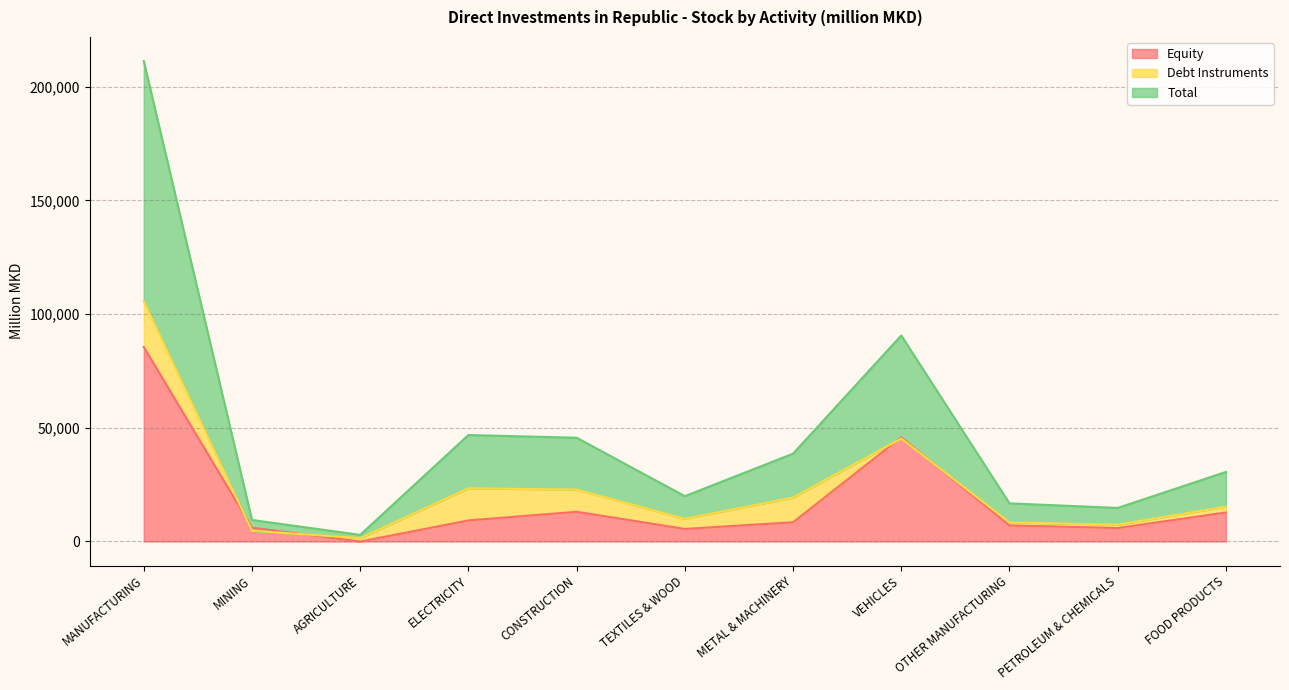

At which label does Equity first exceed 8444?

MANUFACTURING